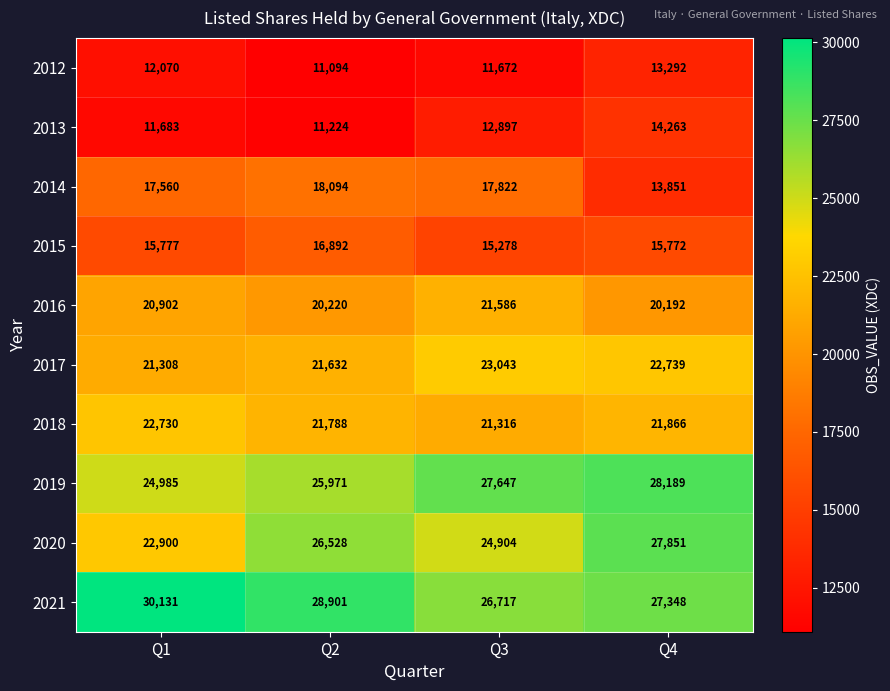

The 2016 series shows 29233 at Q1. True or false?

False